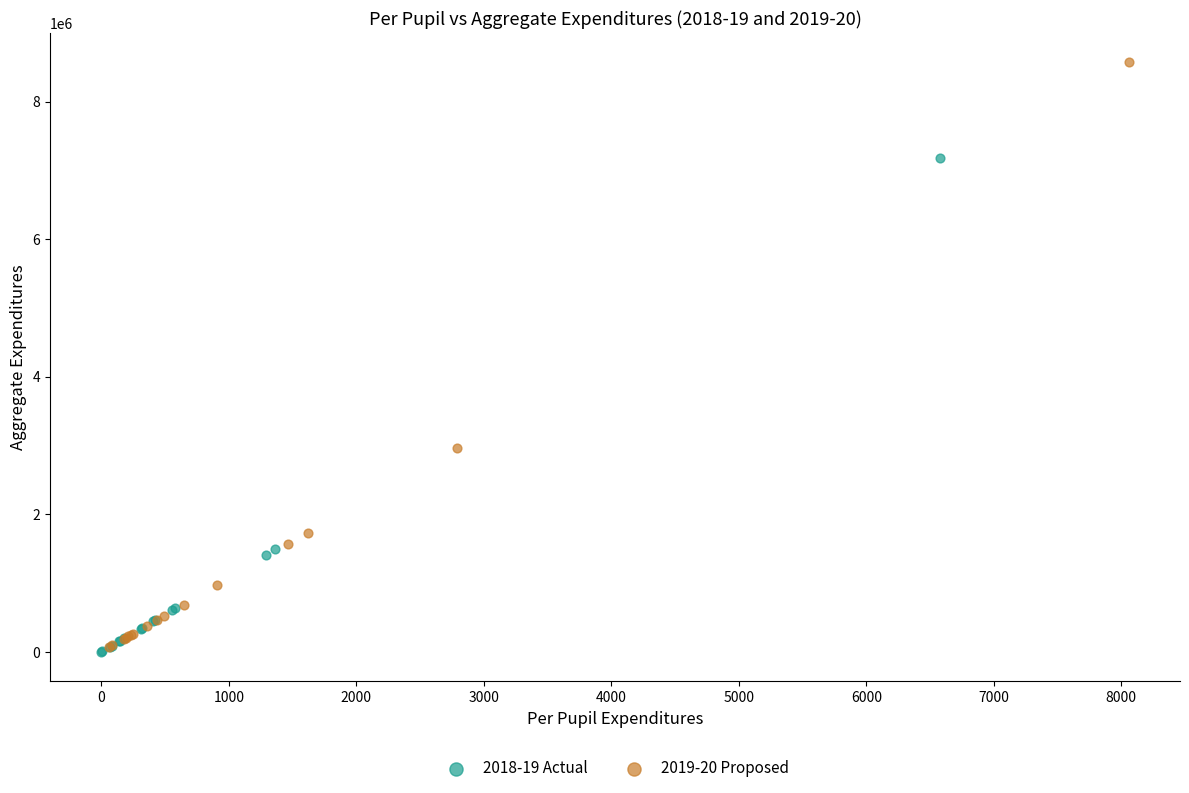

Which series has the largest Y range (max minus min)?

2019-20 Proposed